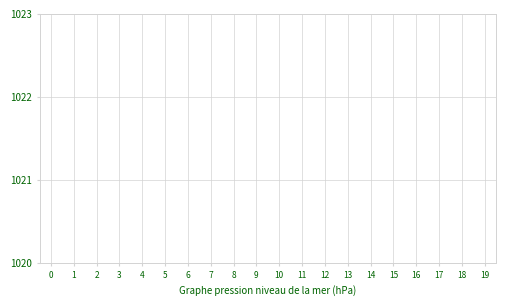

Is it true that the value at 13 is 307.3?

False